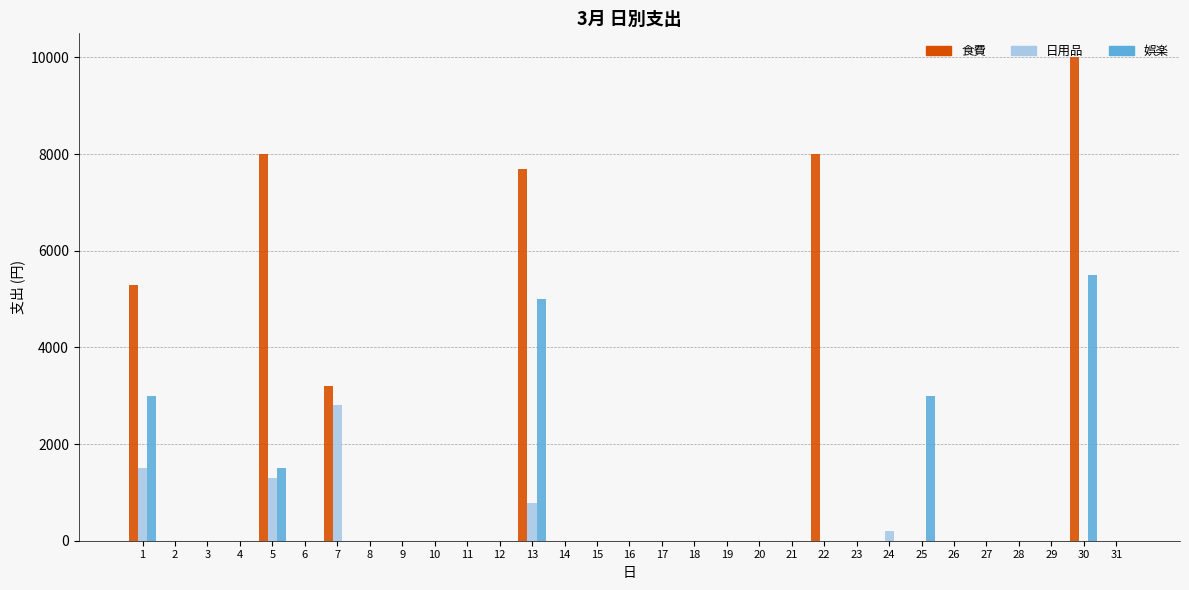

The value of 娯楽 at 14 is 0. True or false?

True